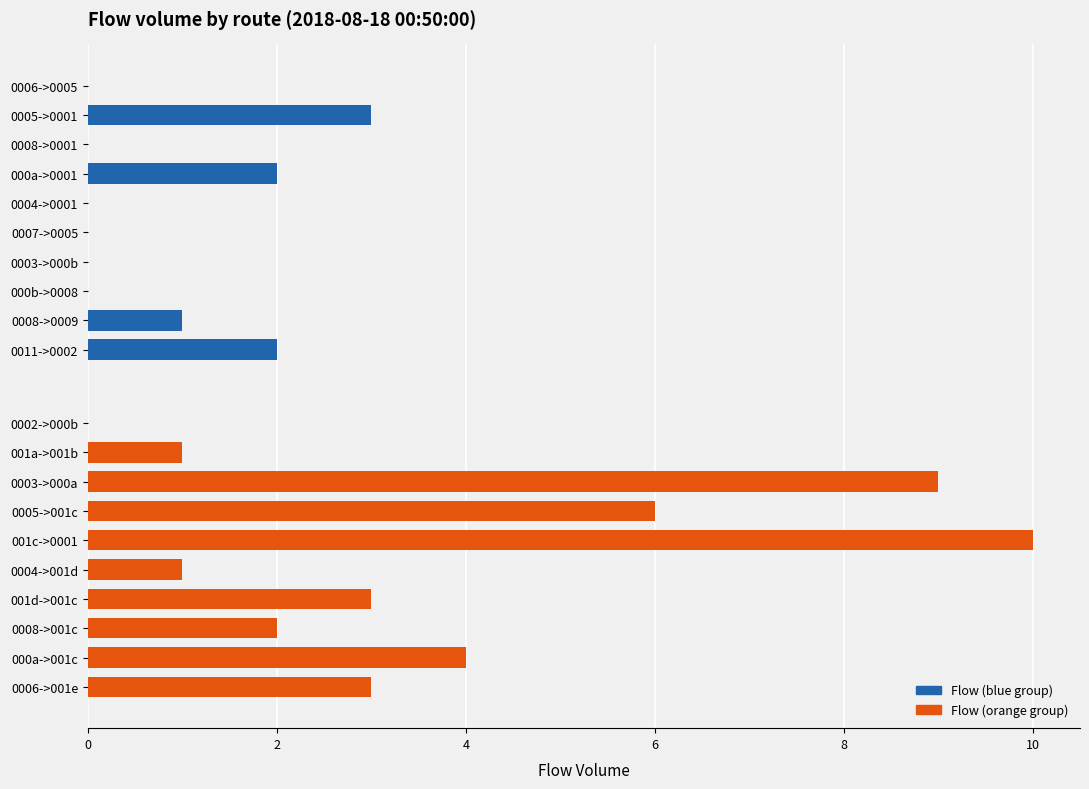

How many series are shown in this chart?

2